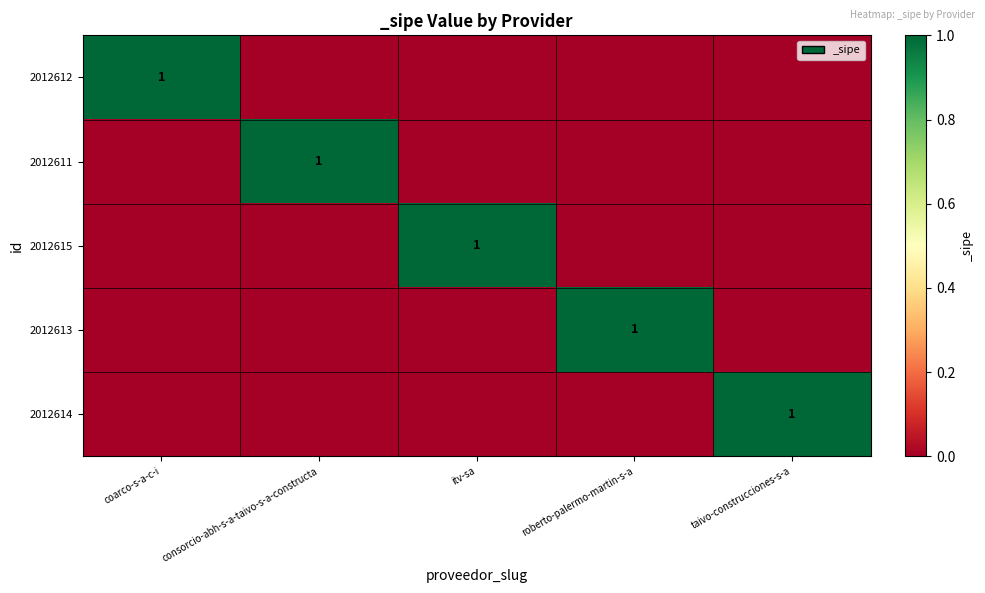

The 2012613 series shows 1 at roberto-palermo-martin-s-a. True or false?

True